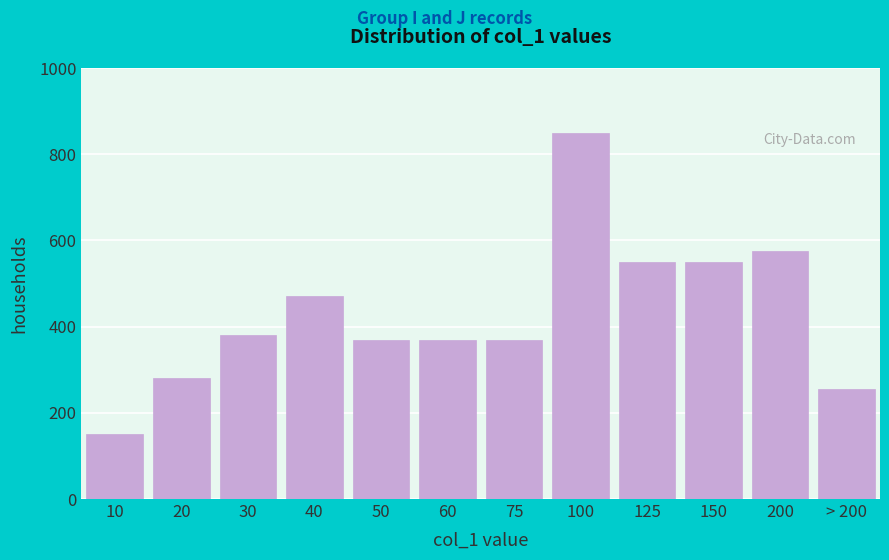

Reading right to left, extract all data points from this chart.

> 200=255	200=575	150=550	125=550	100=850	75=370	60=370	50=370	40=470	30=380	20=280	10=150